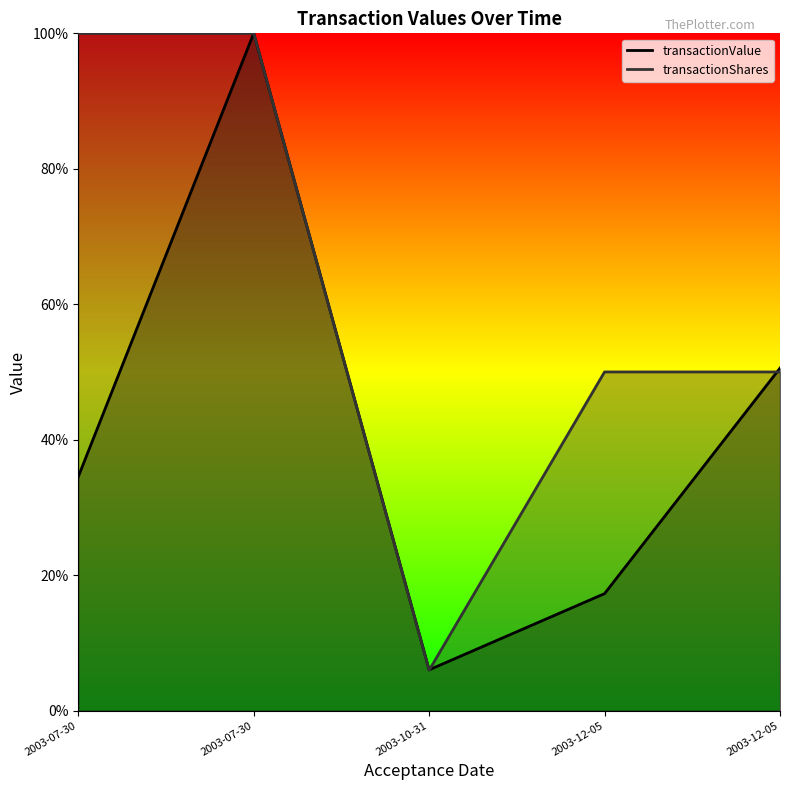

The transactionValue series shows 0.6 at 2003-07-30. True or false?

False